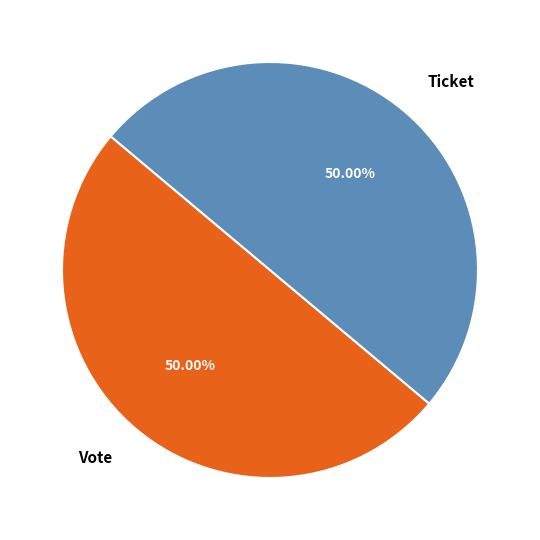

Is the sum of Vote and Ticket greater than half?

Yes